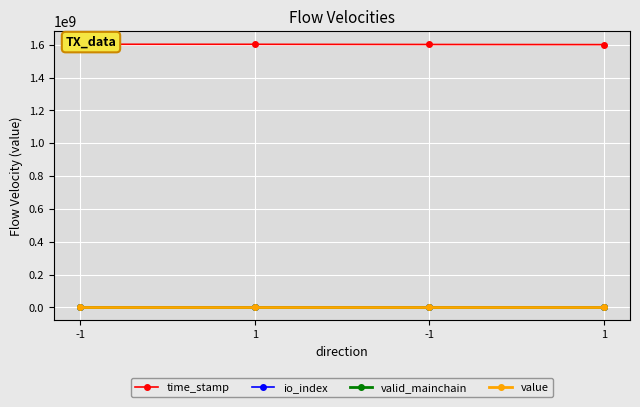

What is the value of the value point at the 1st from the left?

68.4